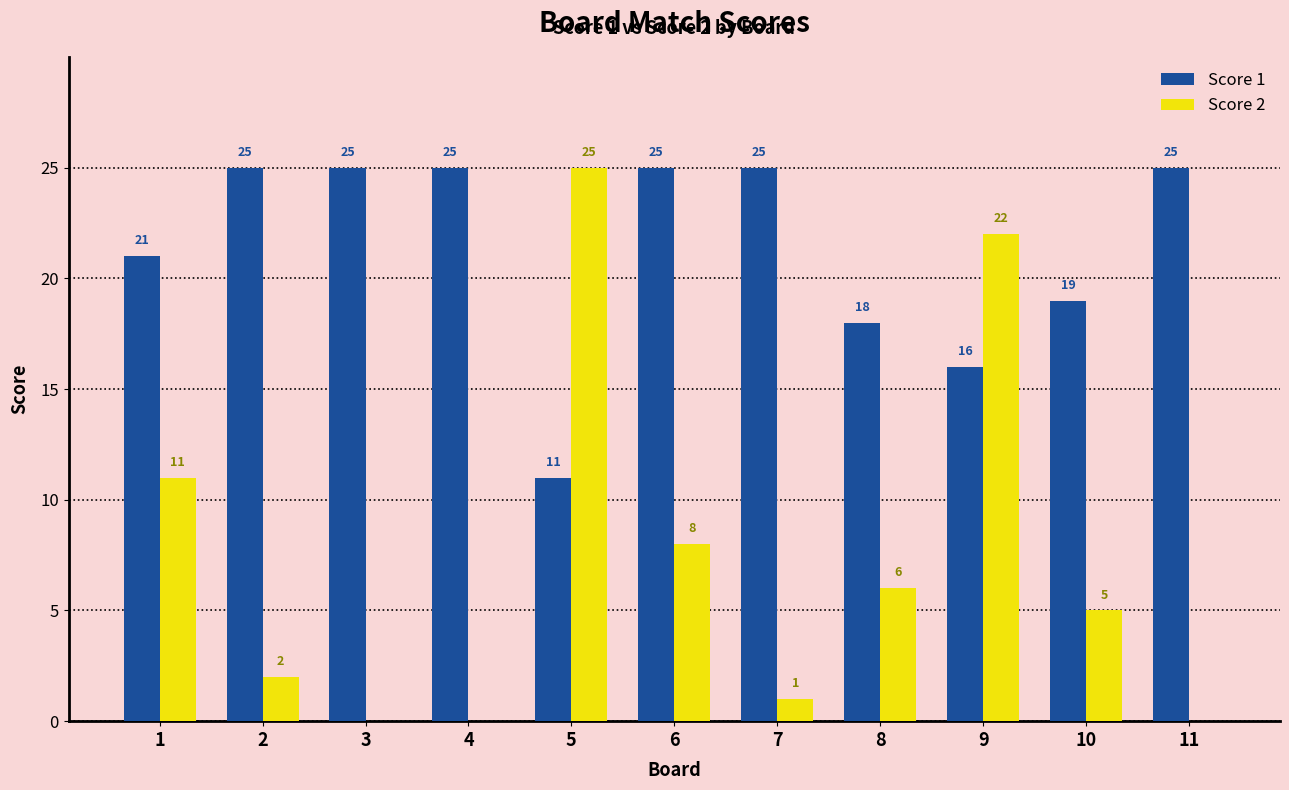

Is the value of Score 1 at 11 greater than the value of Score 2 at 1?

Yes